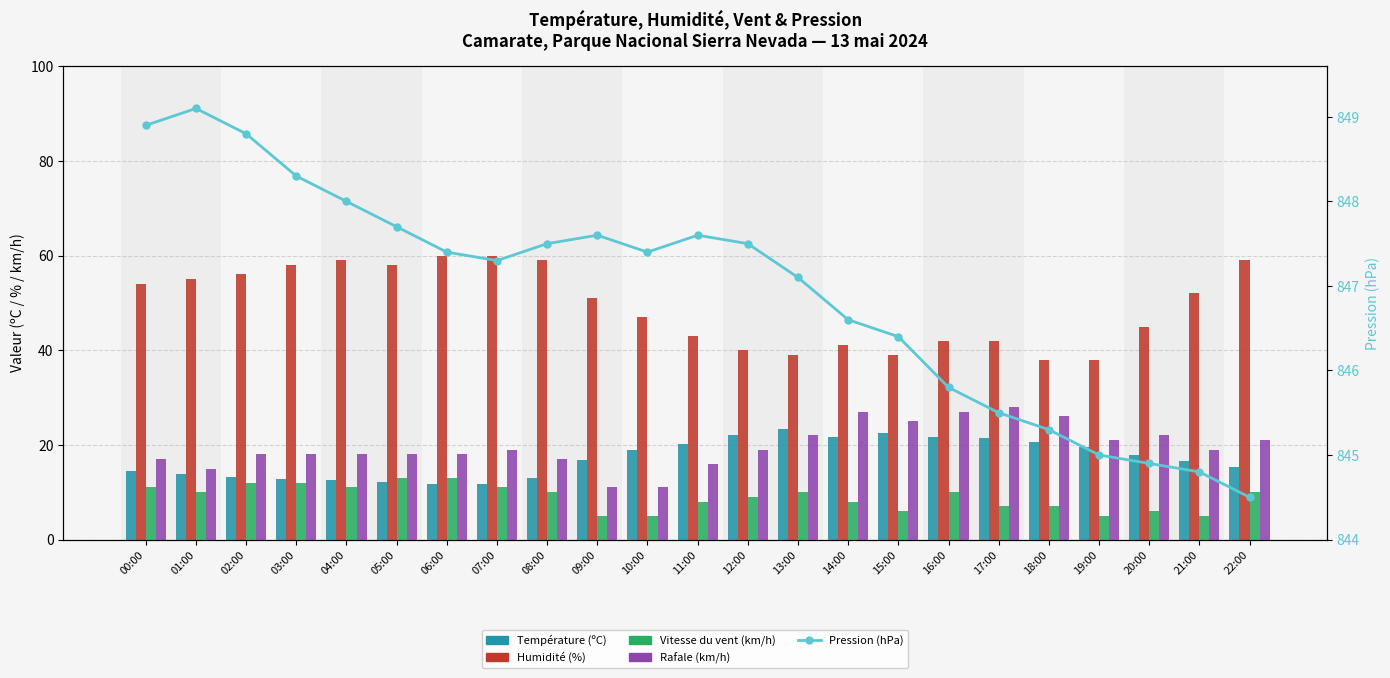

Reading left to right, list all the values displayed in this chart.

Température (ºC): 00:00=14.4	01:00=13.8	02:00=13.2	03:00=12.8	04:00=12.5	05:00=12.2	06:00=11.7	07:00=11.7	08:00=12.9	09:00=16.9	10:00=19.0	11:00=20.2	12:00=22.0	13:00=23.4	14:00=21.6	15:00=22.6	16:00=21.7	17:00=21.4	18:00=20.7	19:00=19.5	20:00=17.9	21:00=16.5	22:00=15.4
Humidité (%): 00:00=54.0	01:00=55.0	02:00=56.0	03:00=58.0	04:00=59.0	05:00=58.0	06:00=60.0	07:00=60.0	08:00=59.0	09:00=51.0	10:00=47.0	11:00=43.0	12:00=40.0	13:00=39.0	14:00=41.0	15:00=39.0	16:00=42.0	17:00=42.0	18:00=38.0	19:00=38.0	20:00=45.0	21:00=52.0	22:00=59.0
Vitesse du vent (km/h): 00:00=11.0	01:00=10.0	02:00=12.0	03:00=12.0	04:00=11.0	05:00=13.0	06:00=13.0	07:00=11.0	08:00=10.0	09:00=5.0	10:00=5.0	11:00=8.0	12:00=9.0	13:00=10.0	14:00=8.0	15:00=6.0	16:00=10.0	17:00=7.0	18:00=7.0	19:00=5.0	20:00=6.0	21:00=5.0	22:00=10.0
Rafale (km/h): 00:00=17.0	01:00=15.0	02:00=18.0	03:00=18.0	04:00=18.0	05:00=18.0	06:00=18.0	07:00=19.0	08:00=17.0	09:00=11.0	10:00=11.0	11:00=16.0	12:00=19.0	13:00=22.0	14:00=27.0	15:00=25.0	16:00=27.0	17:00=28.0	18:00=26.0	19:00=21.0	20:00=22.0	21:00=19.0	22:00=21.0
Pression (hPa): 00:00=848.9	01:00=849.1	02:00=848.8	03:00=848.3	04:00=848.0	05:00=847.7	06:00=847.4	07:00=847.3	08:00=847.5	09:00=847.6	10:00=847.4	11:00=847.6	12:00=847.5	13:00=847.1	14:00=846.6	15:00=846.4	16:00=845.8	17:00=845.5	18:00=845.3	19:00=845.0	20:00=844.9	21:00=844.8	22:00=844.5